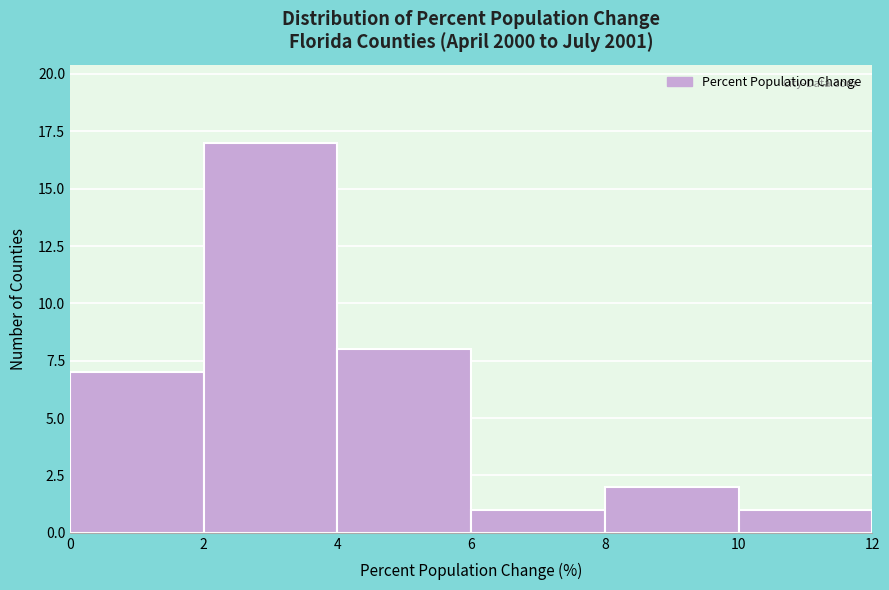

Over which range of the x-axis is the bar tallest?

2 to 4